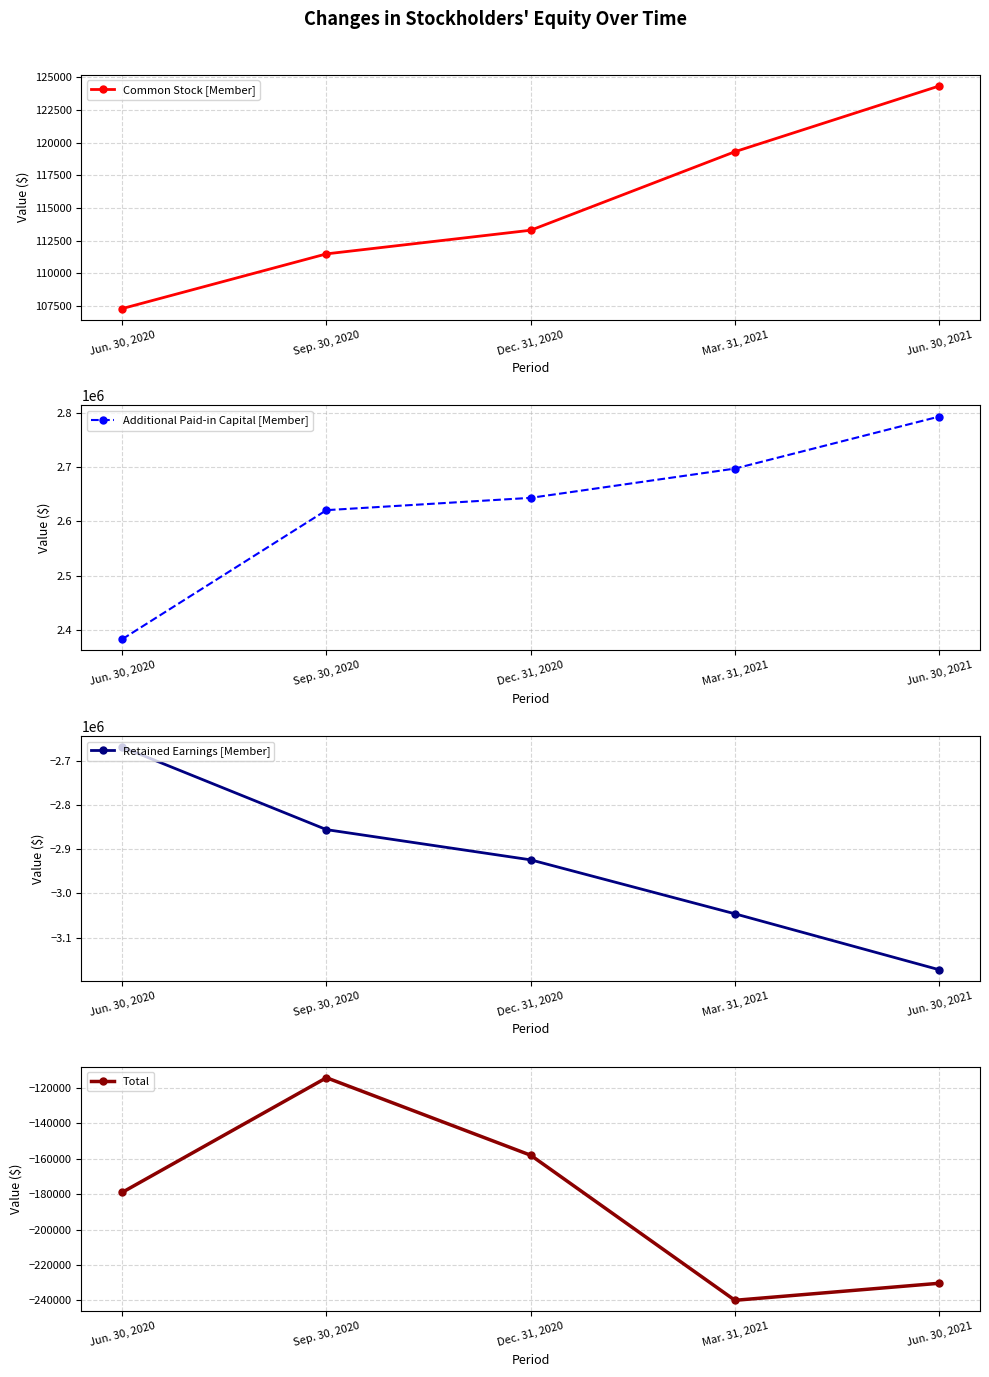

True or false: Retained Earnings [Member] and Additional Paid-in Capital [Member] cross at least once.

False